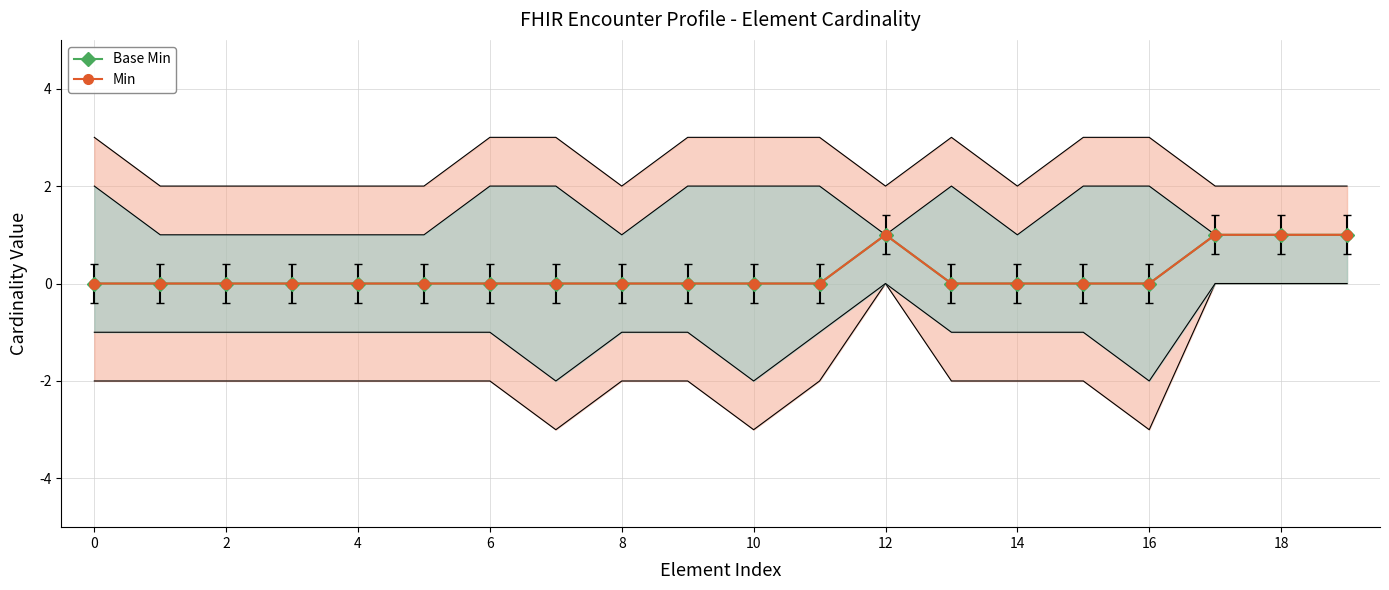

Is it true that Min equals 0 at 10?

True